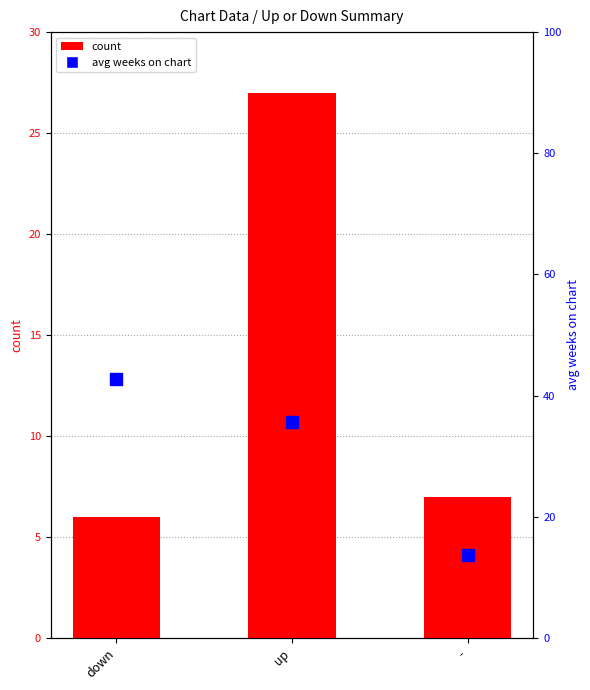

Reading left to right, transcribe all the data shown in this chart.

count: 6.0	27.0	7.0
avg weeks on chart: 42.7	35.6	13.7